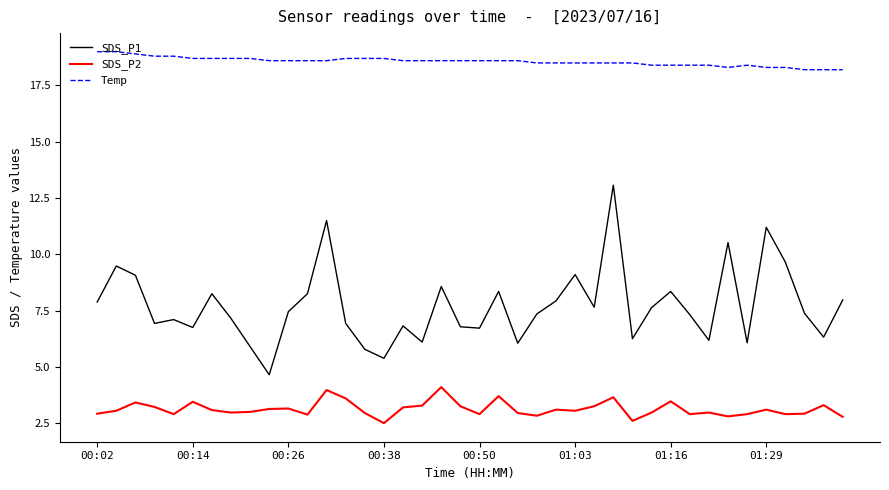

Which series has the largest total across all categories?

Temp